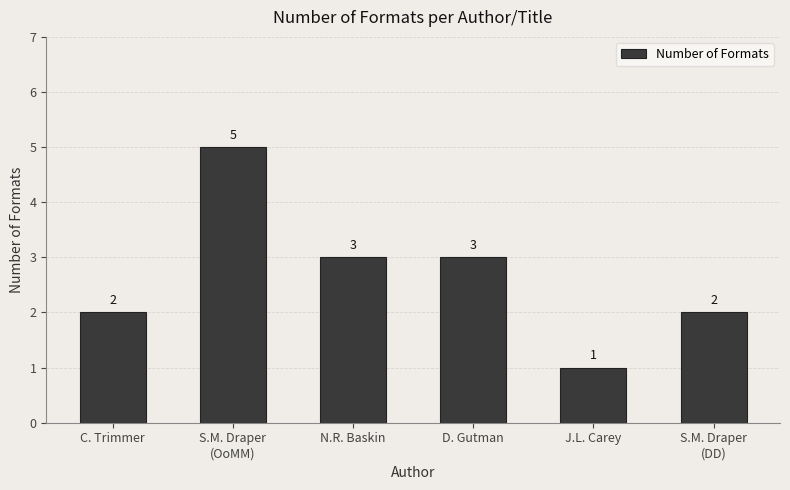

What is the value of the 3rd bar from the left?

3